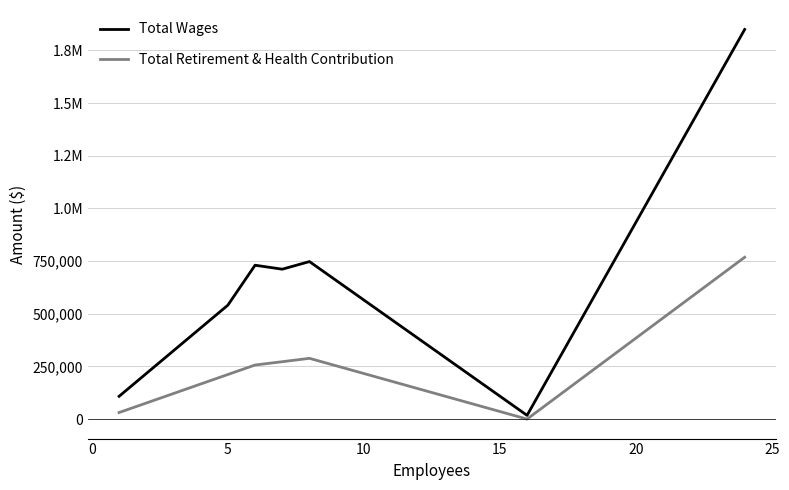

List the series in order of their overall mean, highest first.

Total Wages, Total Retirement & Health Contribution